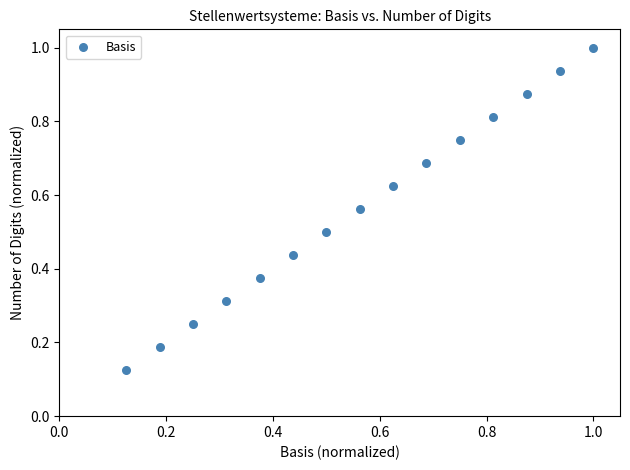

Count the number of points in this scatter plot.

15